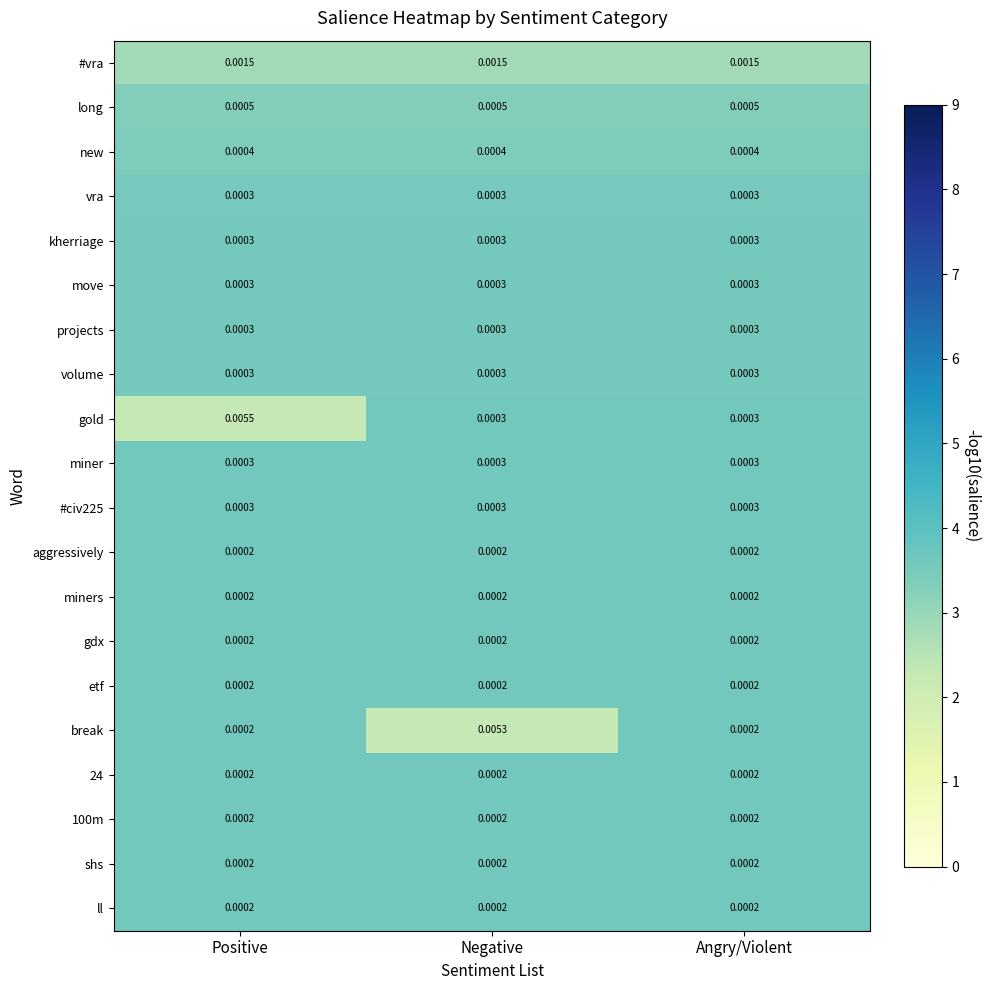

At which category is the sum across all series the highest?

Positive